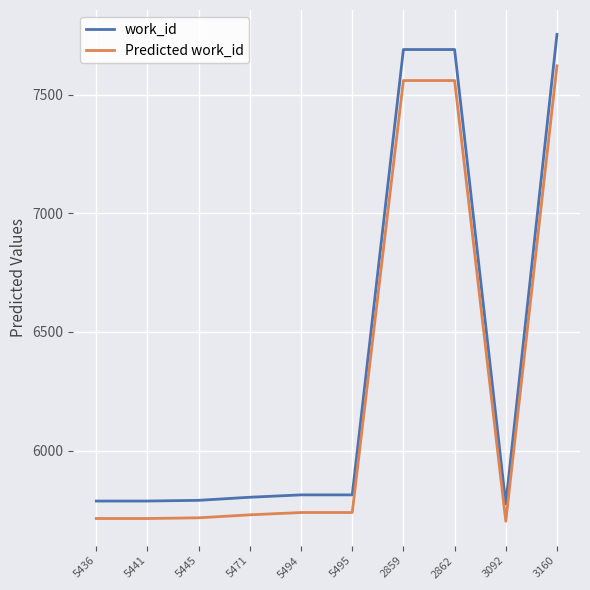

What is the average value of the work_id series?

6370.2